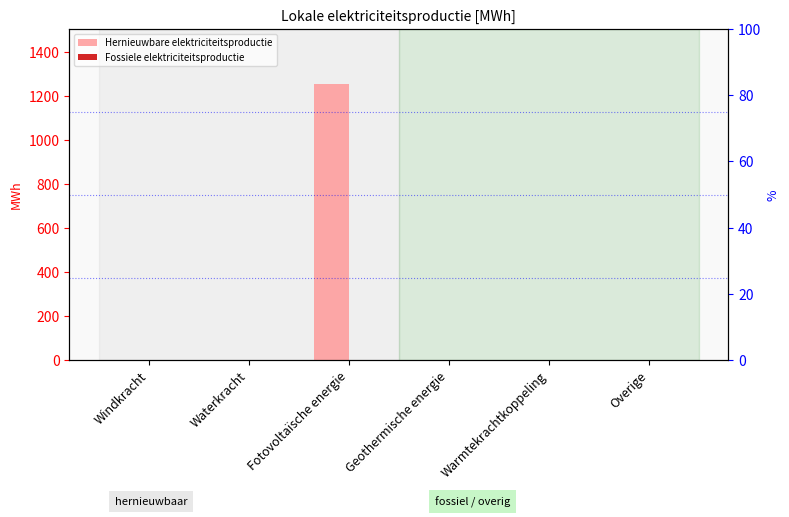

List the labels in order of Hernieuwbare elektriciteitsproductie value, largest first.

Fotovoltaïsche energie, Windkracht, Waterkracht, Geothermische energie, Warmtekrachtkoppeling, Overige